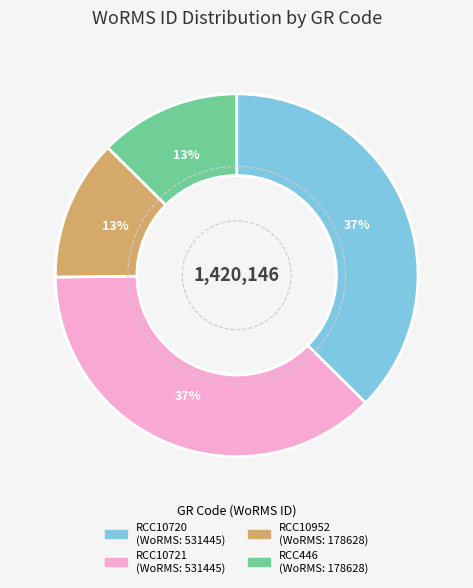

To the nearest percent, what is the average slice percentage?

20%